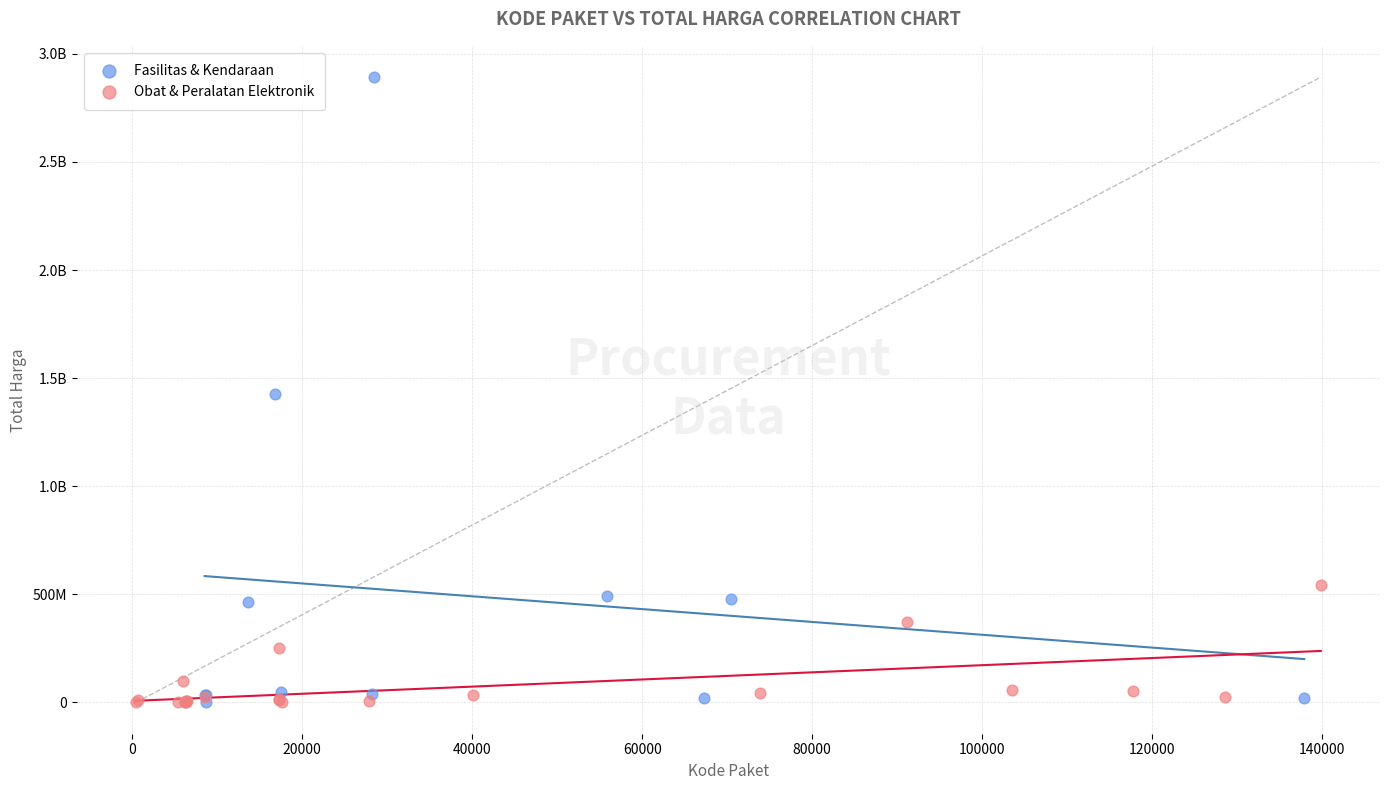

What are all the series names shown in the legend?

Fasilitas & Kendaraan, Obat & Peralatan Elektronik